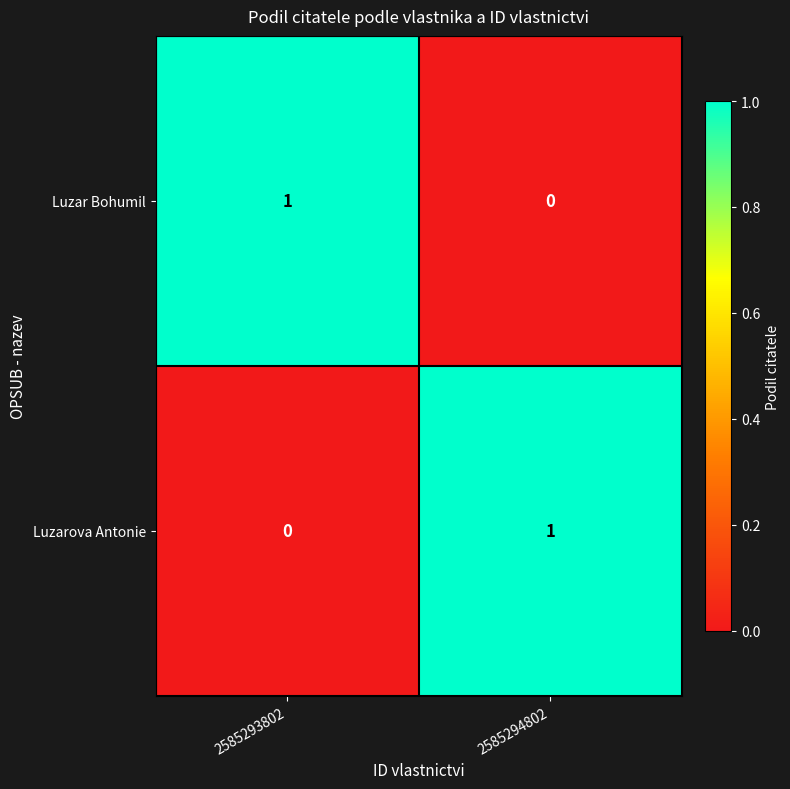

Rank the series at 2585294802 from lowest to highest value.

Luzar Bohumil, Luzarova Antonie